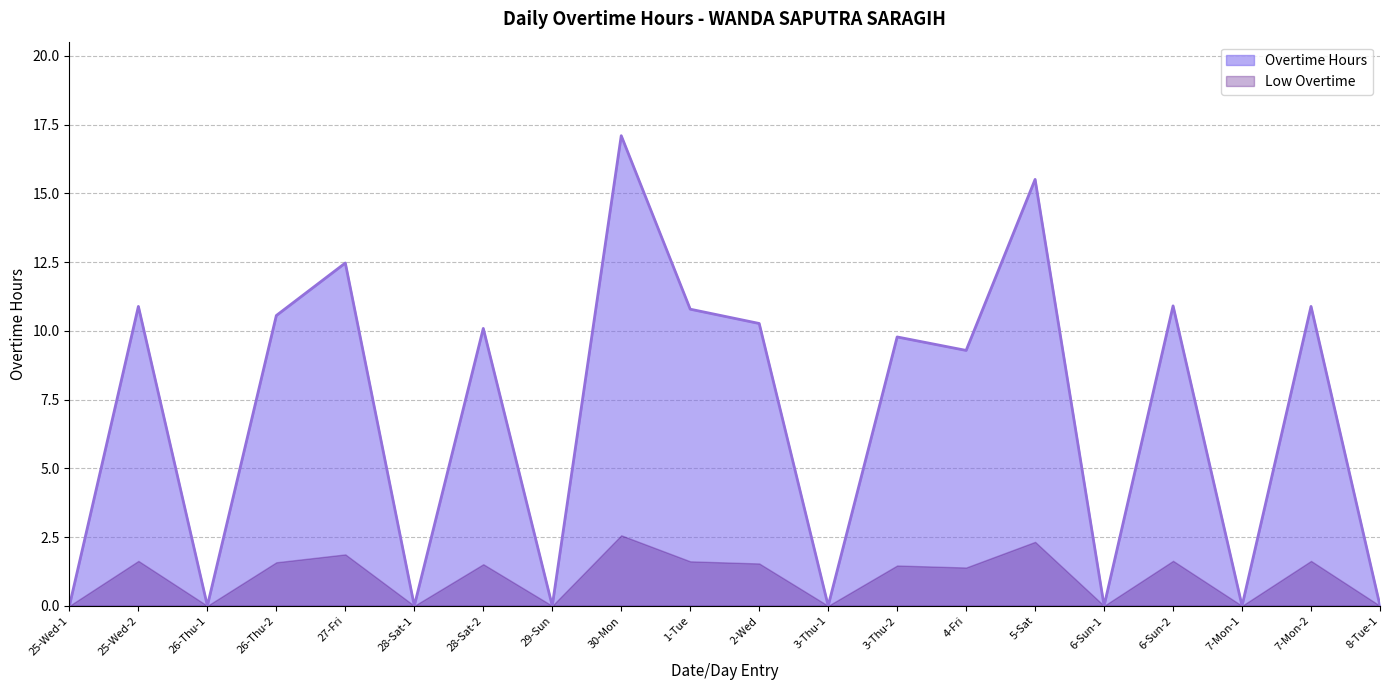

Rank the categories by value from highest to lowest.

30-Mon, 5-Sat, 27-Fri, 6-Sun-2, 25-Wed-2, 7-Mon-2, 1-Tue, 26-Thu-2, 2-Wed, 28-Sat-2, 3-Thu-2, 4-Fri, 25-Wed-1, 26-Thu-1, 28-Sat-1, 29-Sun, 3-Thu-1, 6-Sun-1, 7-Mon-1, 8-Tue-1